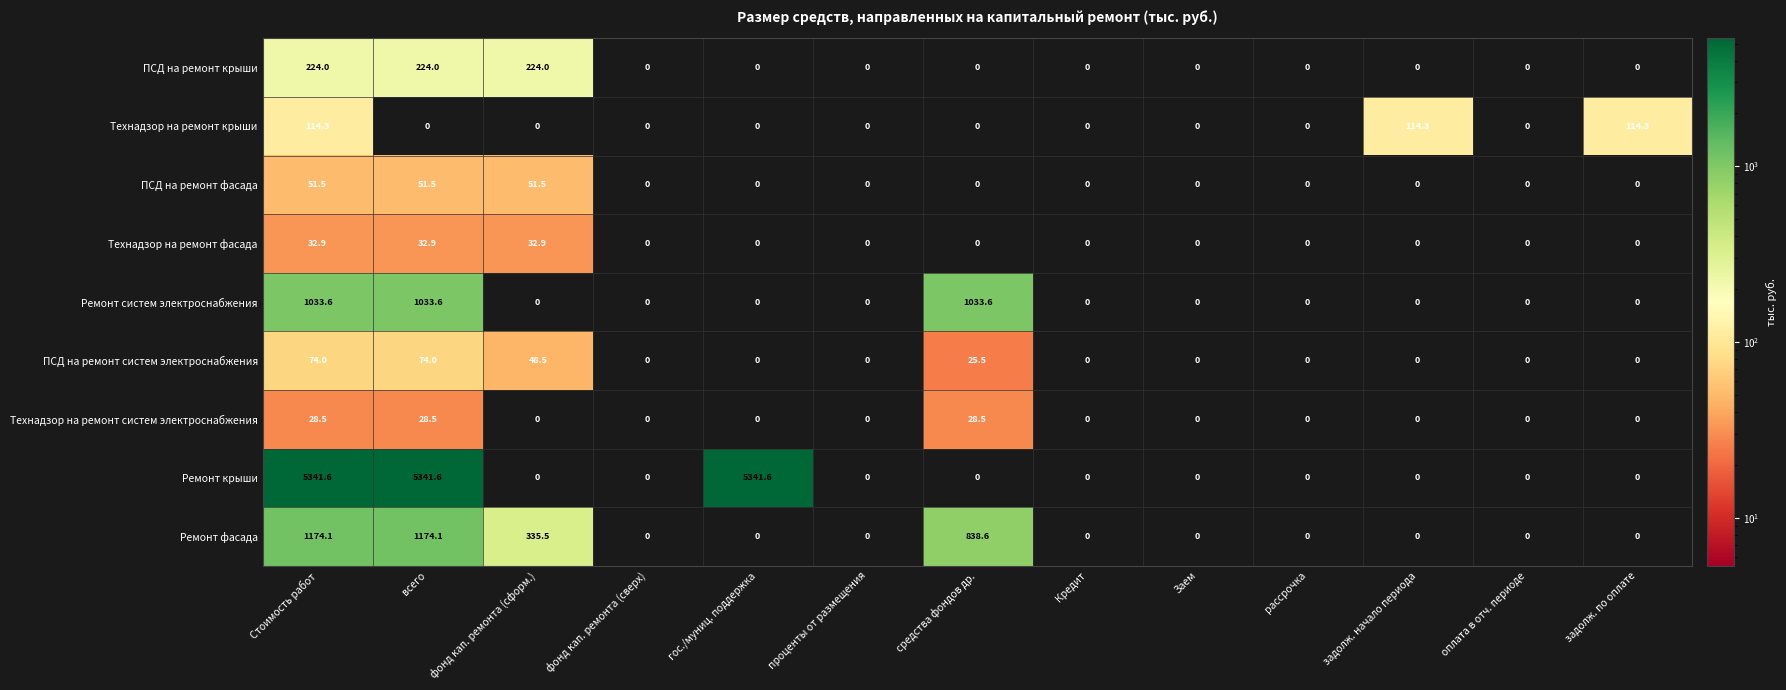

True or false: ПСД на ремонт фасада has a value of 81.2 at Стоимость работ.

False